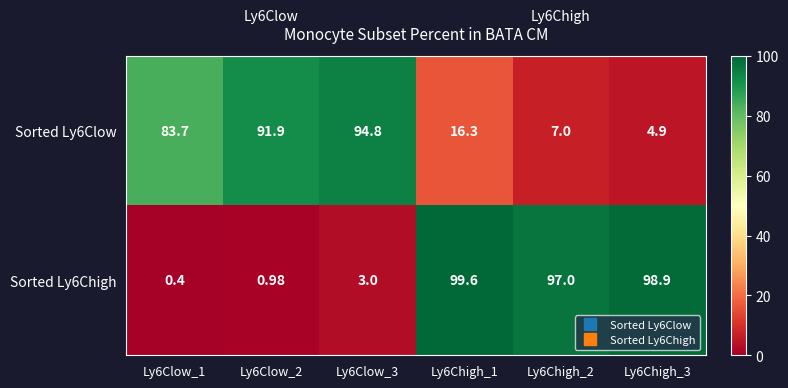

Is the value of Sorted Ly6Chigh at Ly6Chigh_1 greater than the value of Sorted Ly6Clow at Ly6Chigh_1?

Yes